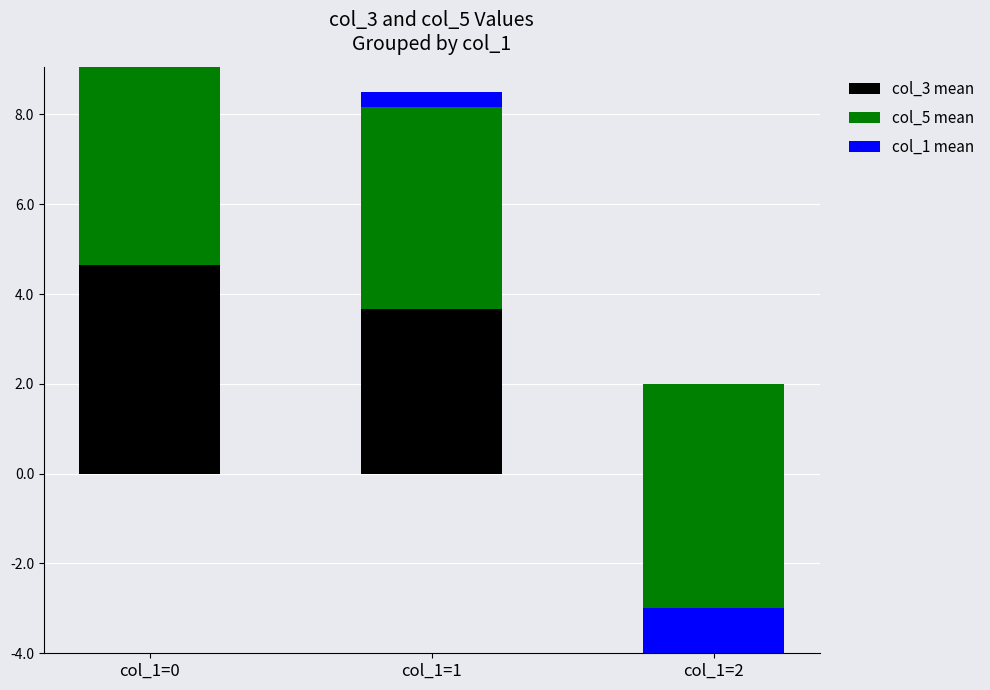

Rank the categories by col_5 mean value from lowest to highest.

col_1=2, col_1=0, col_1=1